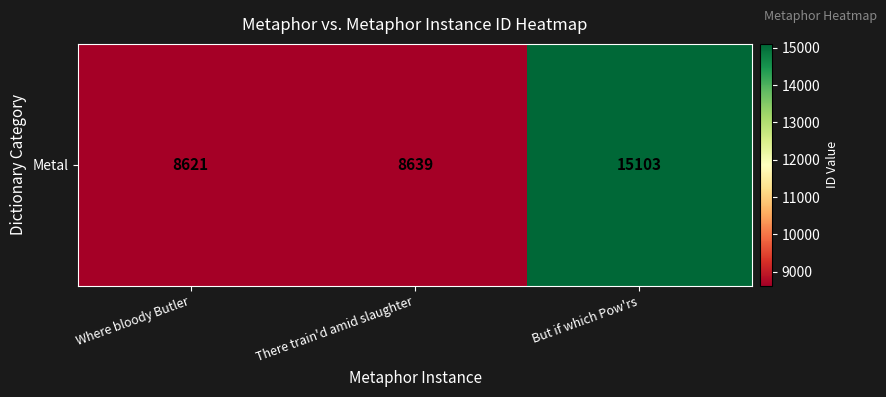

Reading left to right, what are all the values shown in this chart?

Where bloody Butler=8621	There train'd amid slaughter=8639	But if which Pow'rs=15103